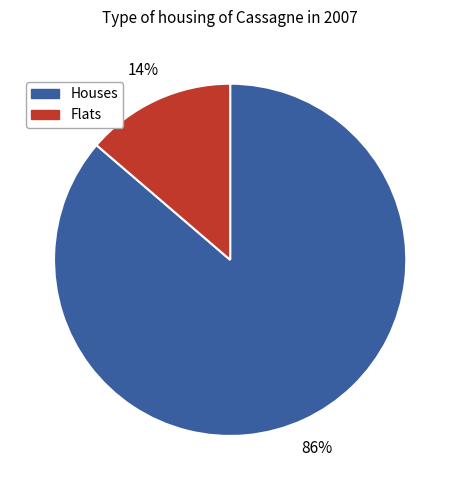

To the nearest percent, what is the average slice percentage?

50%